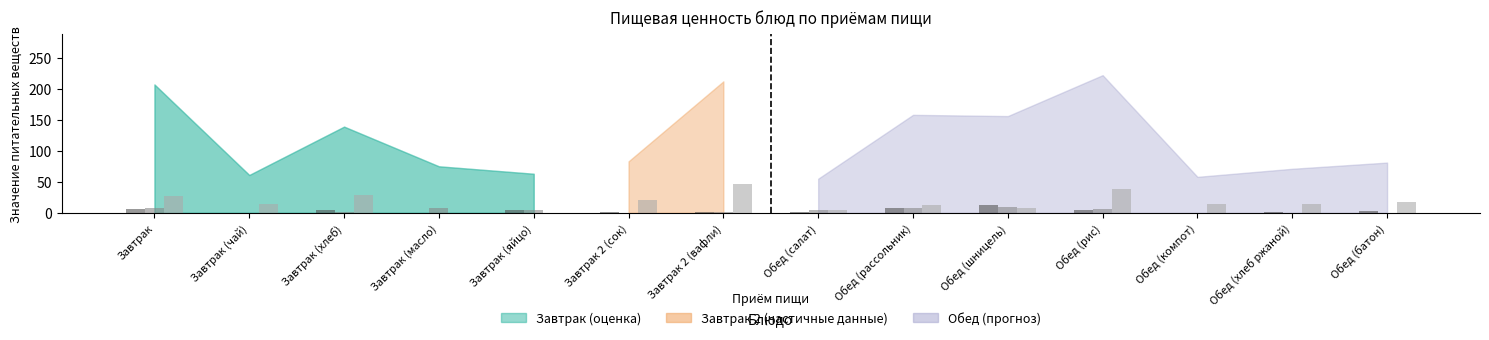

Does the chart contain stacked bars?

No